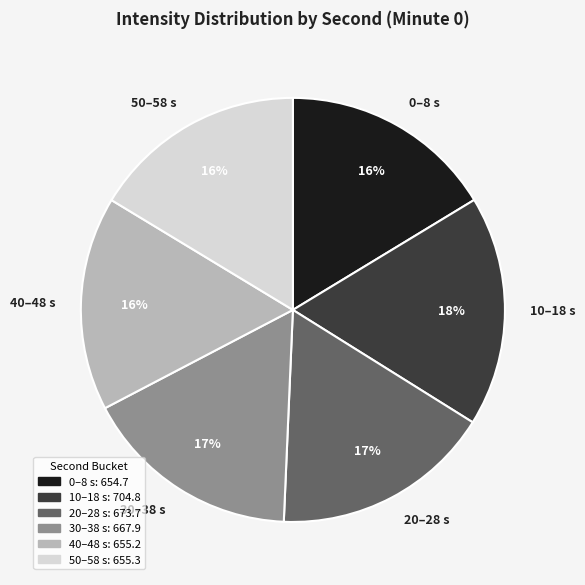

Does 10–18 s represent more than half of the total?

No